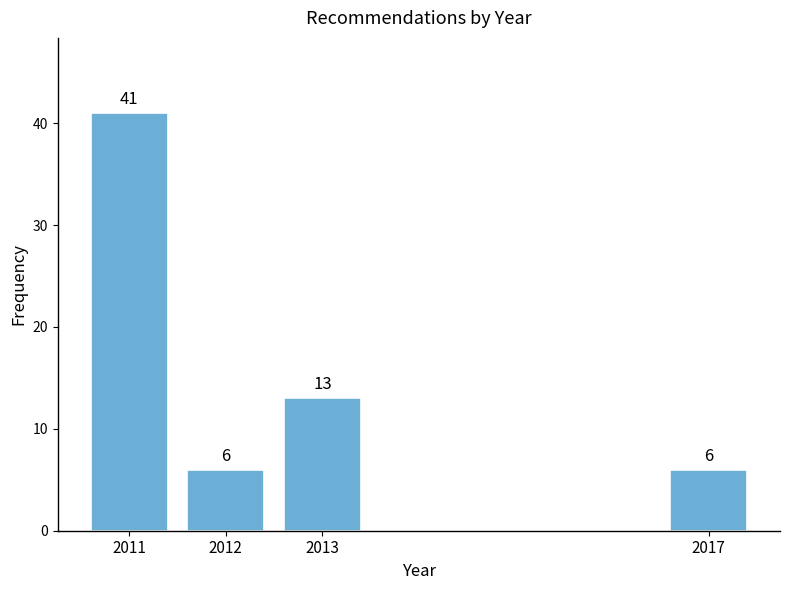

Reading right to left, extract all data points from this chart.

2017=6	2013=13	2012=6	2011=41